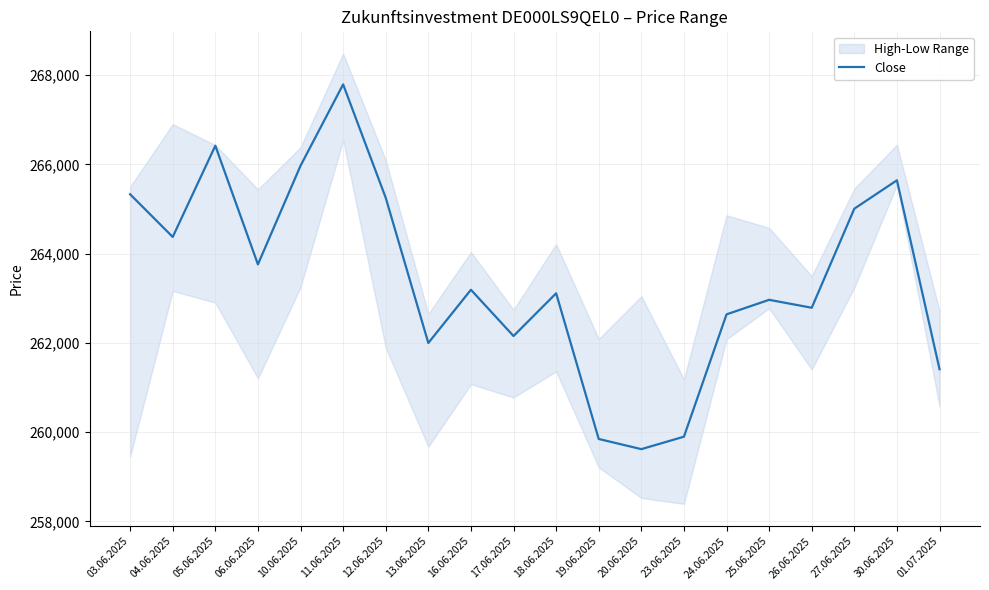

What is the value of the 20th point from the left?

261411